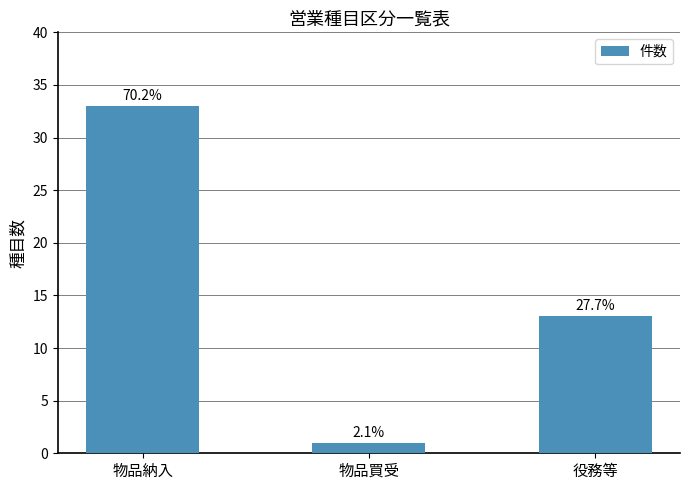

What is the label of the 3rd bar from the left?

役務等